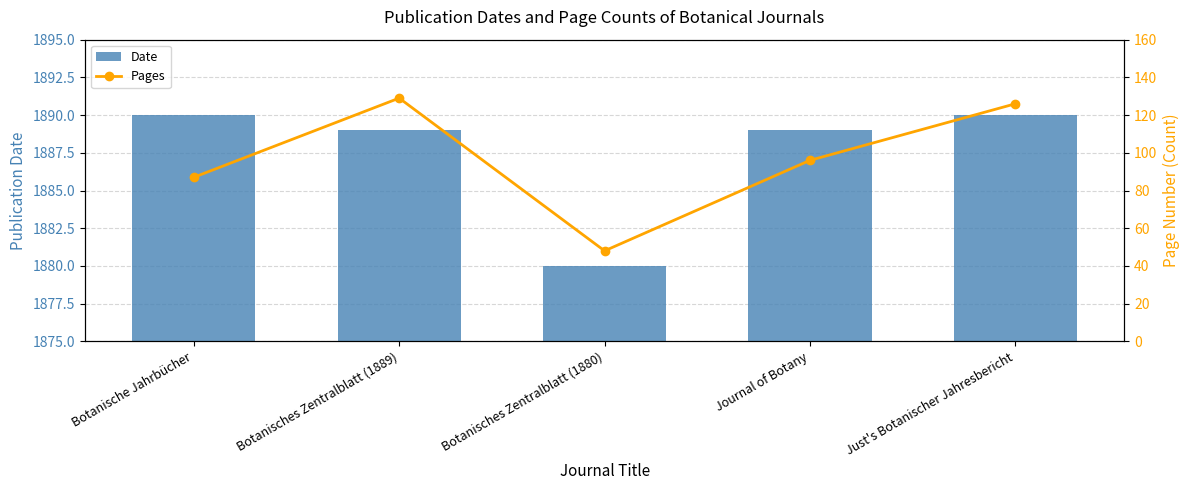

What position from the right is Journal of Botany?

2